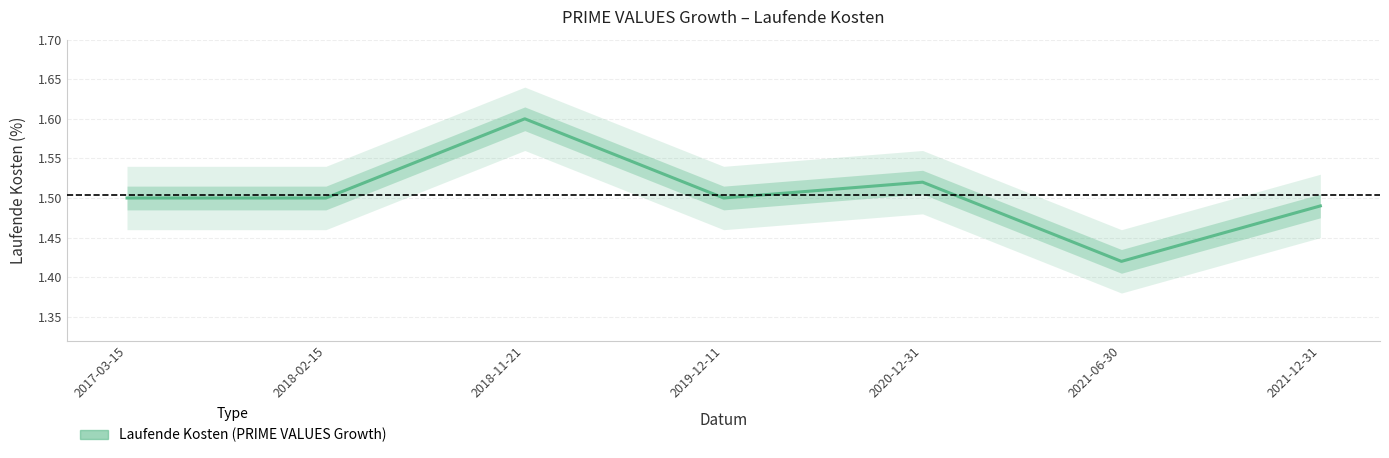

How many distinct data groups are displayed?

1